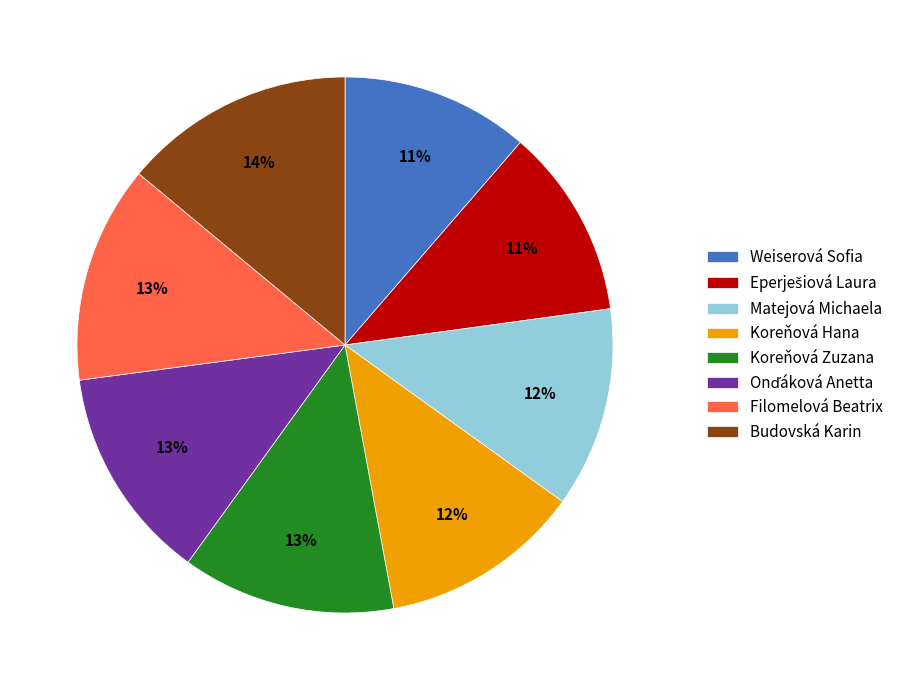

What is the ratio of the value at Koreňová Hana to the value at Matejová Michaela?

1.0